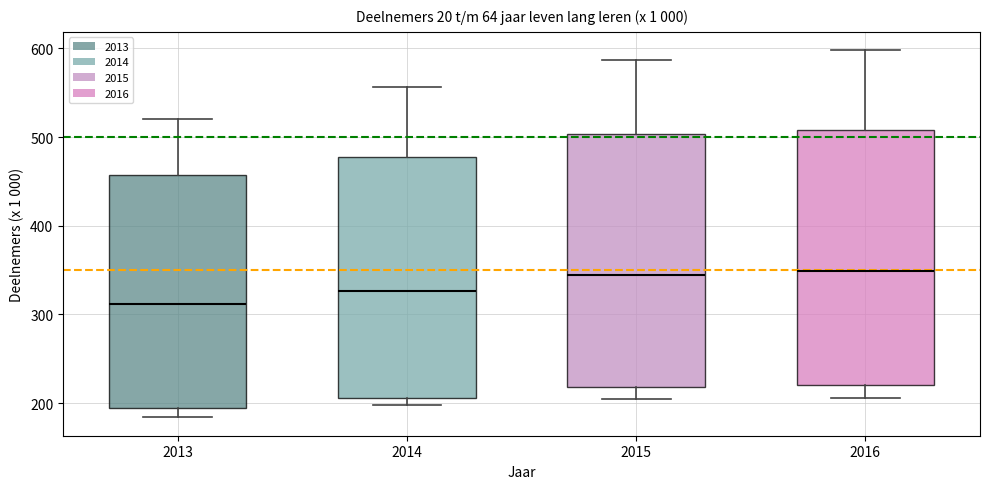

Reading left to right, transcribe this box plot: for each box, give where its median line is, the range the box spans, and where its two whiskers end, as read against the y-axis. The values are not printed on the chart, so give them approximately, as read against the axis.

2013: median 310, box 200 to 460, whiskers 180 to 520
2014: median 330, box 210 to 480, whiskers 200 to 560
2015: median 340, box 220 to 500, whiskers 210 to 590
2016: median 350, box 220 to 510, whiskers 210 to 600